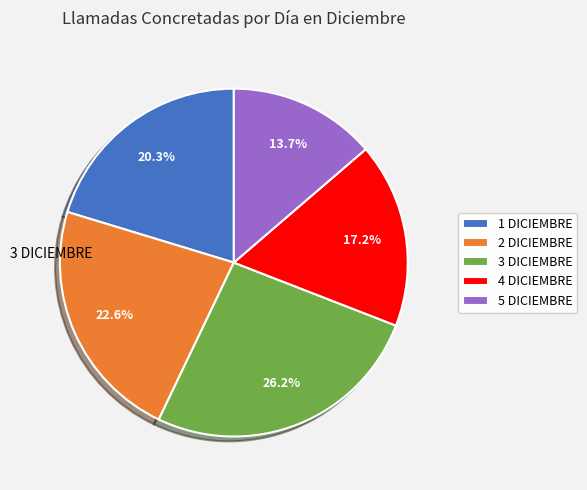

Which has a higher value, 5 DICIEMBRE or 3 DICIEMBRE?

3 DICIEMBRE